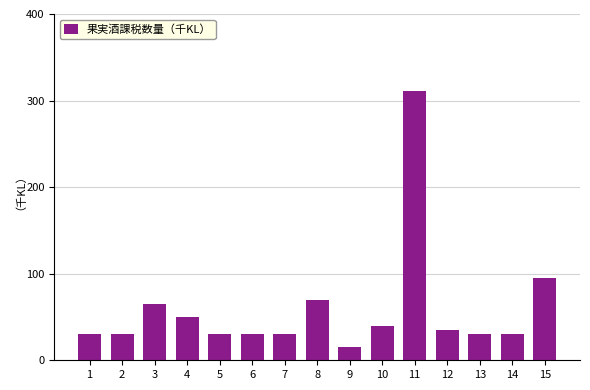

The chart shows a value of 94500 at 15. True or false?

True